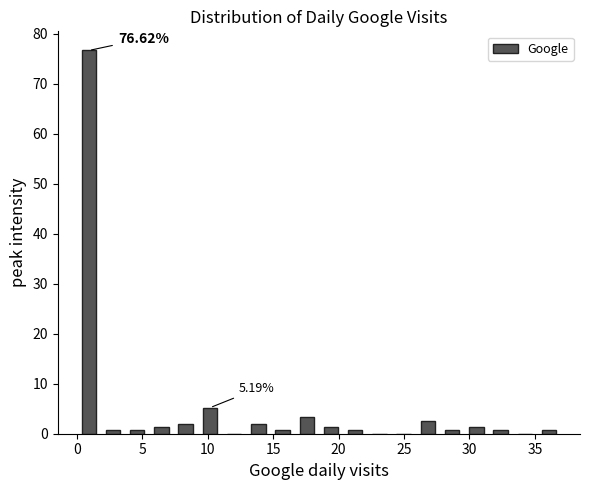

Around what value on the x-axis is the tallest bar? Give the approximate position of its centre, as read against the axis.

1.0